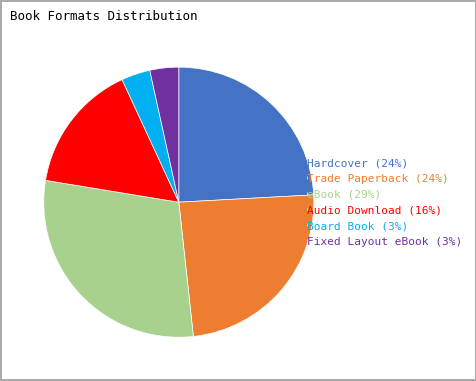

The Fixed Layout eBook (3%) slice represents 3% of the pie. True or false?

True